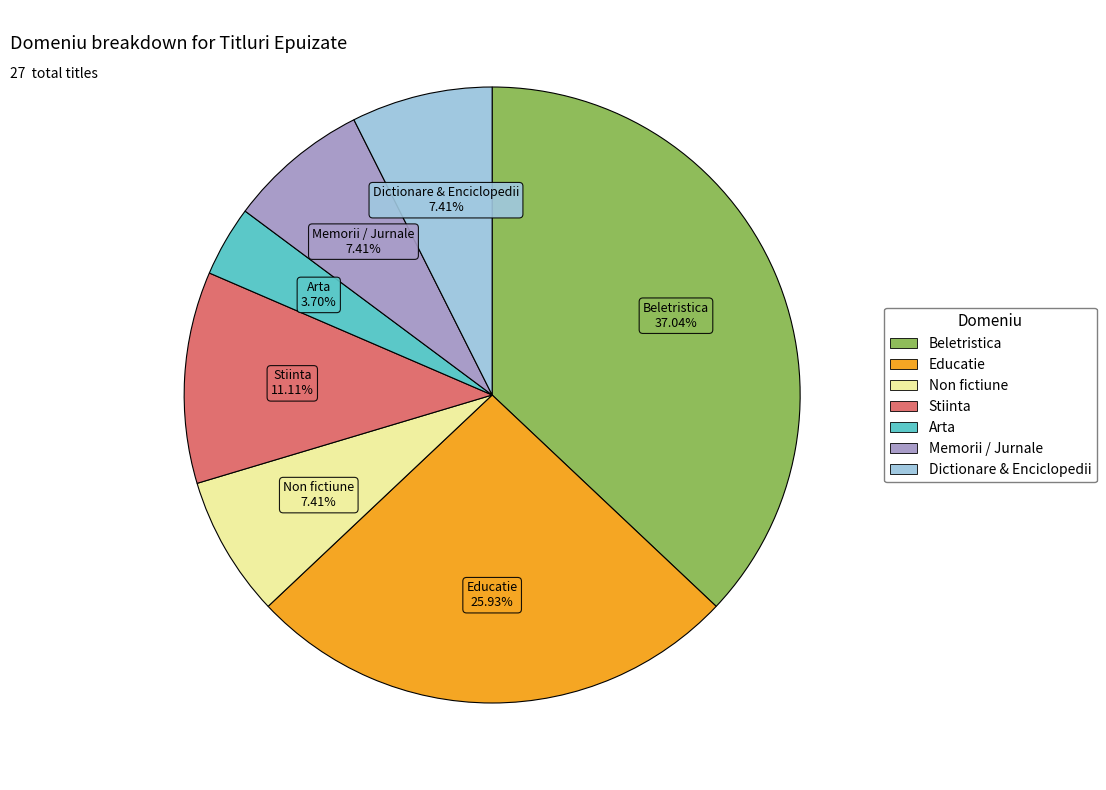

To the nearest percent, what is the difference between the Dictionare & Enciclopedii and Educatie slice percentages?

19%